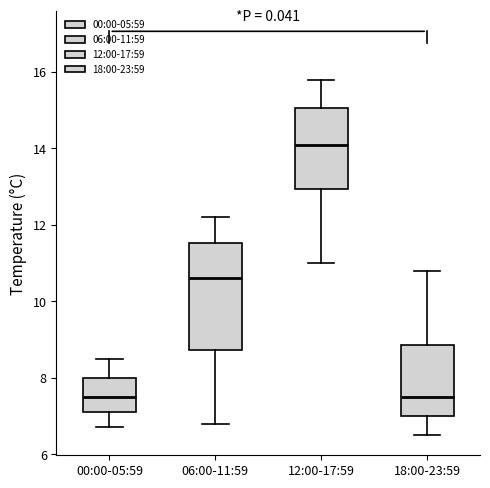

Which box's median line is the highest?

12:00-17:59